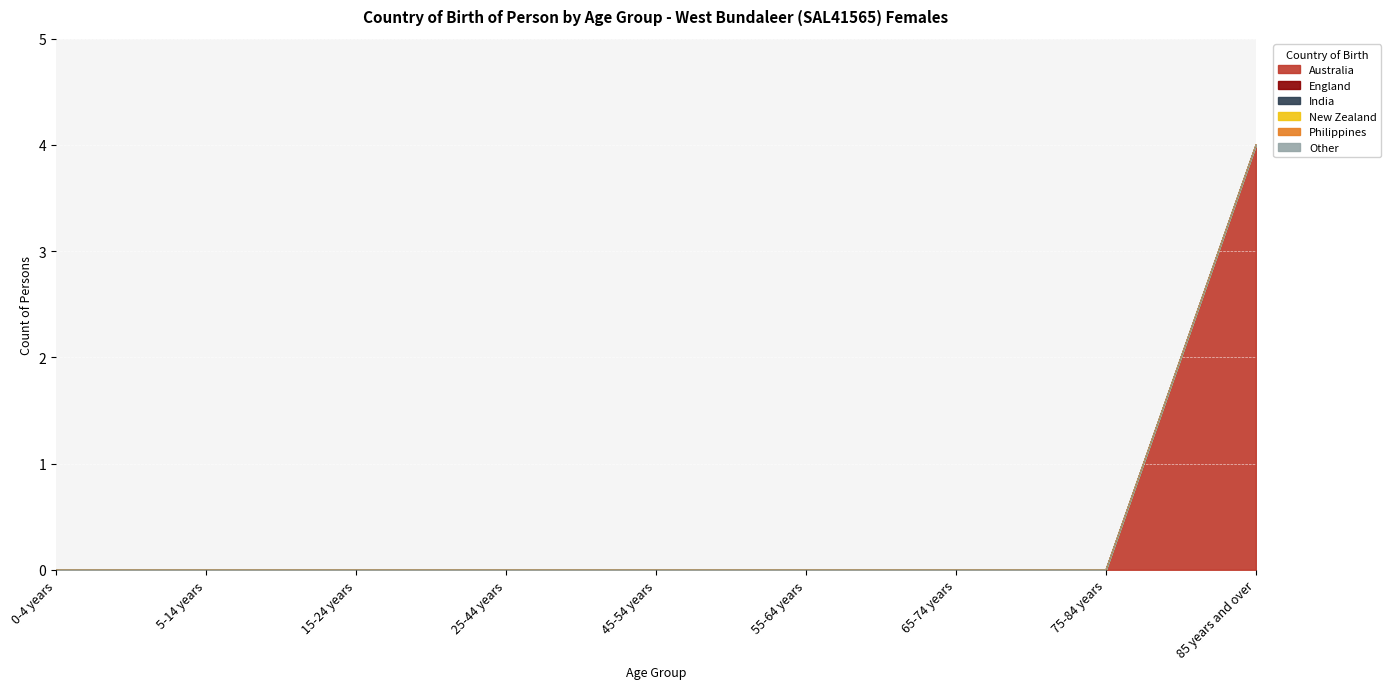

What is the label of the 6th point from the left?

55-64 years